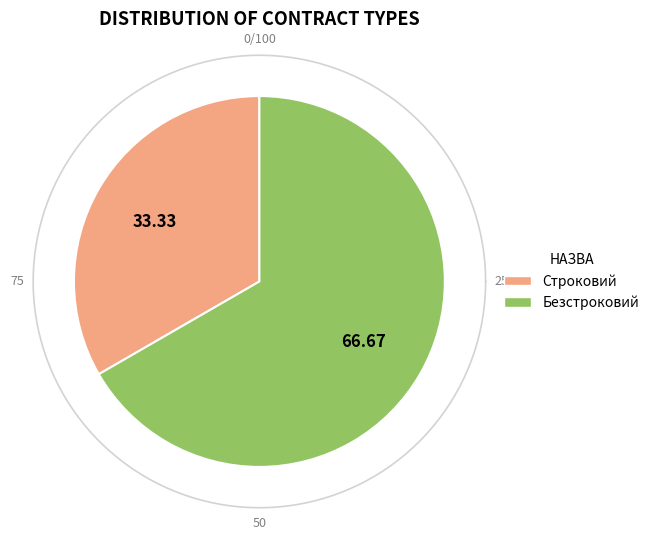

Is there any slice that represents more than half of the pie?

Yes